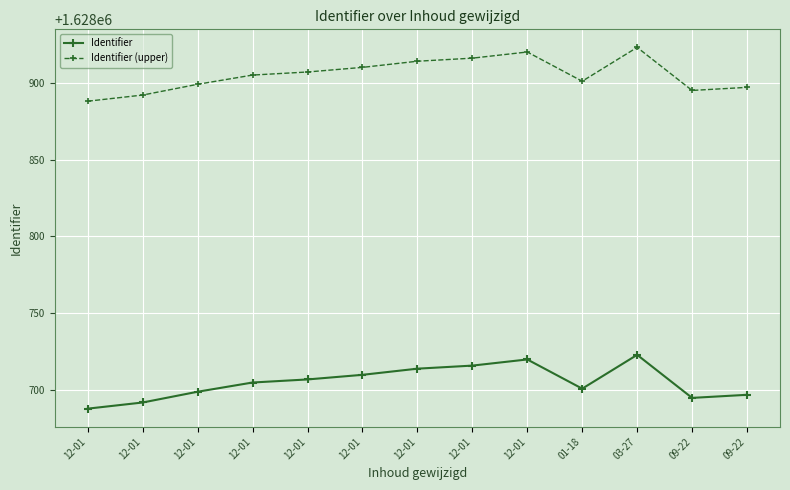

What is the spread (max minus min) of values at 12-01?

200